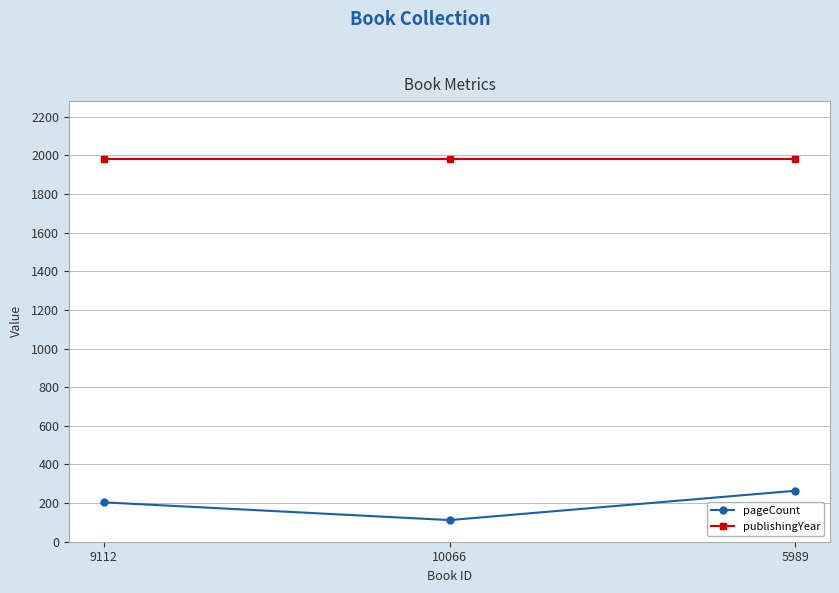

Reading left to right, what are all the values shown in this chart?

pageCount: 204	112	264
publishingYear: 1984	1984	1984